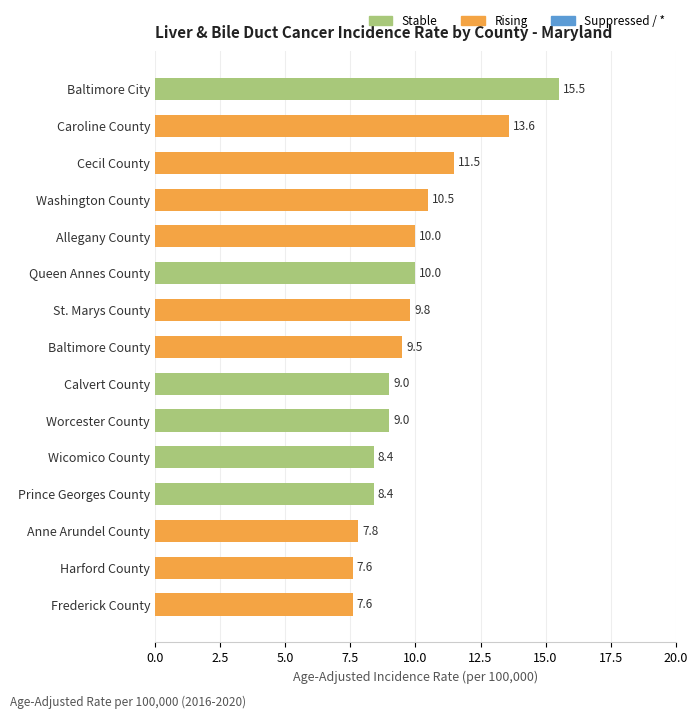

What is the label of the 13th bar from the bottom?

Cecil County